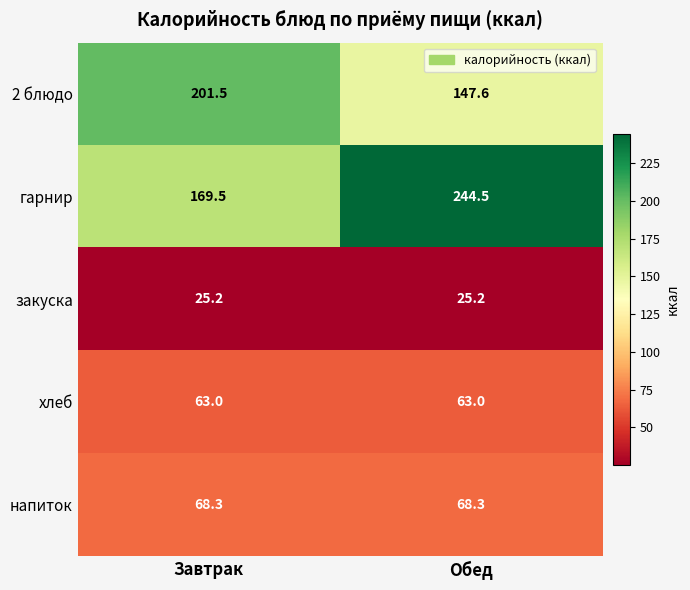

What is the difference between the highest and lowest values at Обед?

219.3